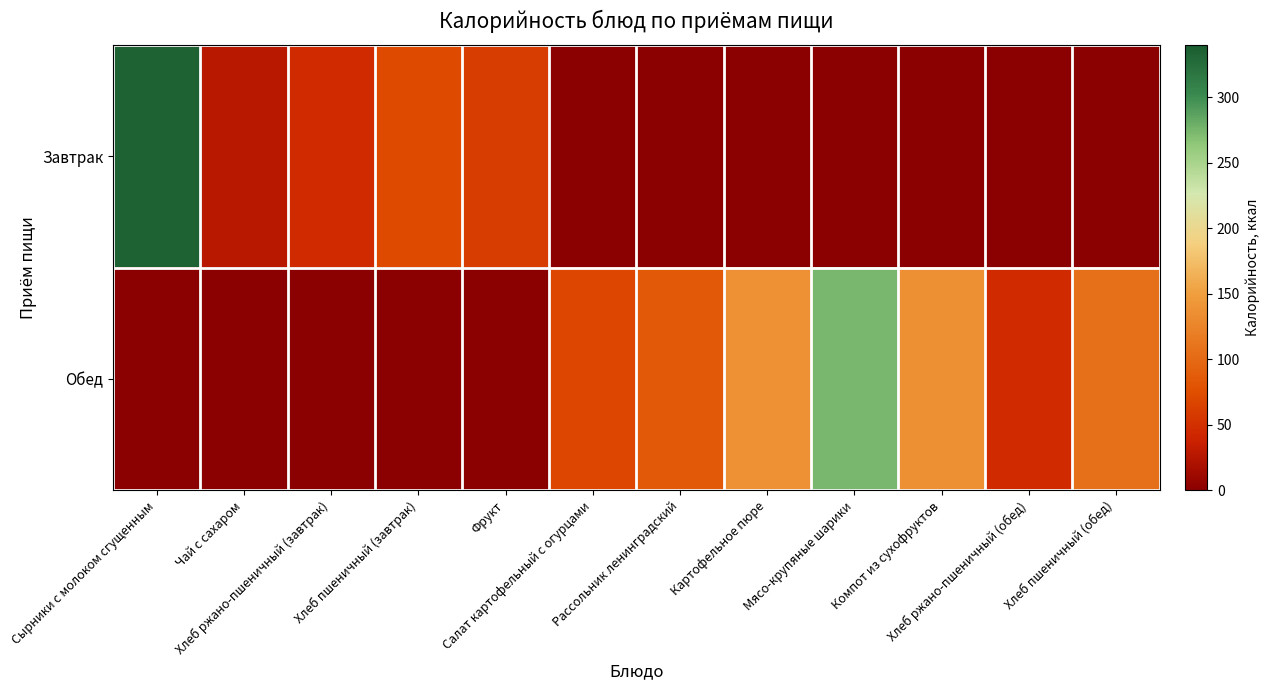

Reading left to right, extract all data points from this chart.

Завтрак: Сырники с молоком сгущенным=334.3	Чай с сахаром=26.8	Хлеб ржано-пшеничный (завтрак)=46.0	Хлеб пшеничный (завтрак)=70.5	Фрукт=60.8	Салат картофельный с огурцами=0.0	Рассольник ленинградский=0.0	Картофельное пюре=0.0	Мясо-крупяные шарики=0.0	Компот из сухофруктов=0.0	Хлеб ржано-пшеничный (обед)=0.0	Хлеб пшеничный (обед)=0.0
Обед: Сырники с молоком сгущенным=0.0	Чай с сахаром=0.0	Хлеб ржано-пшеничный (завтрак)=0.0	Хлеб пшеничный (завтрак)=0.0	Фрукт=0.0	Салат картофельный с огурцами=68.2	Рассольник ленинградский=85.8	Картофельное пюре=137.2	Мясо-крупяные шарики=274.3	Компот из сухофруктов=136.4	Хлеб ржано-пшеничный (обед)=46.0	Хлеб пшеничный (обед)=105.8